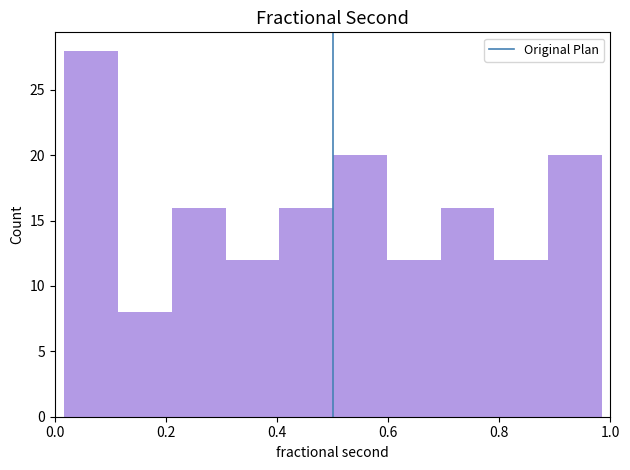

What is the height of the bar covering 0.40 to 0.50 on the x-axis? Neither the bar edges nor the heights are printed on the chart, so give them approximately, as read against the axes.

16